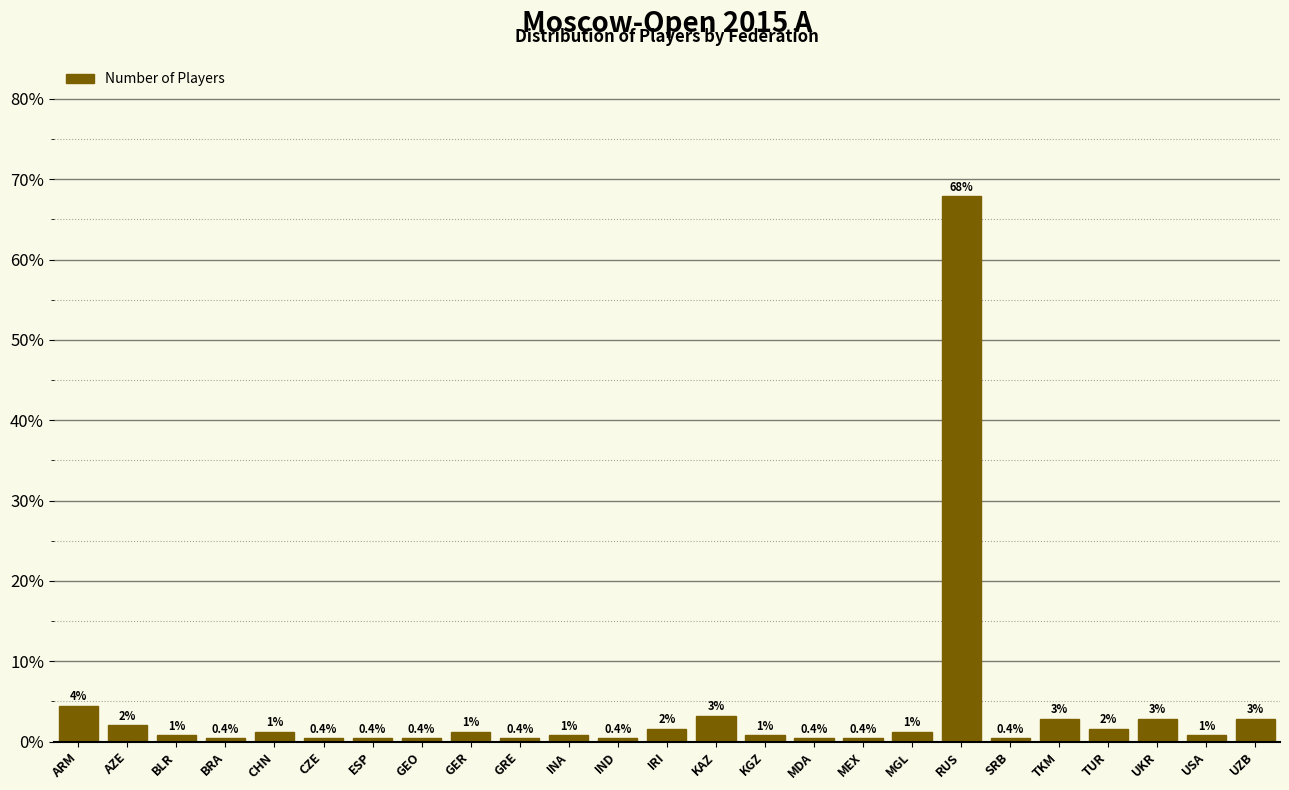

What position from the left is MDA?

16